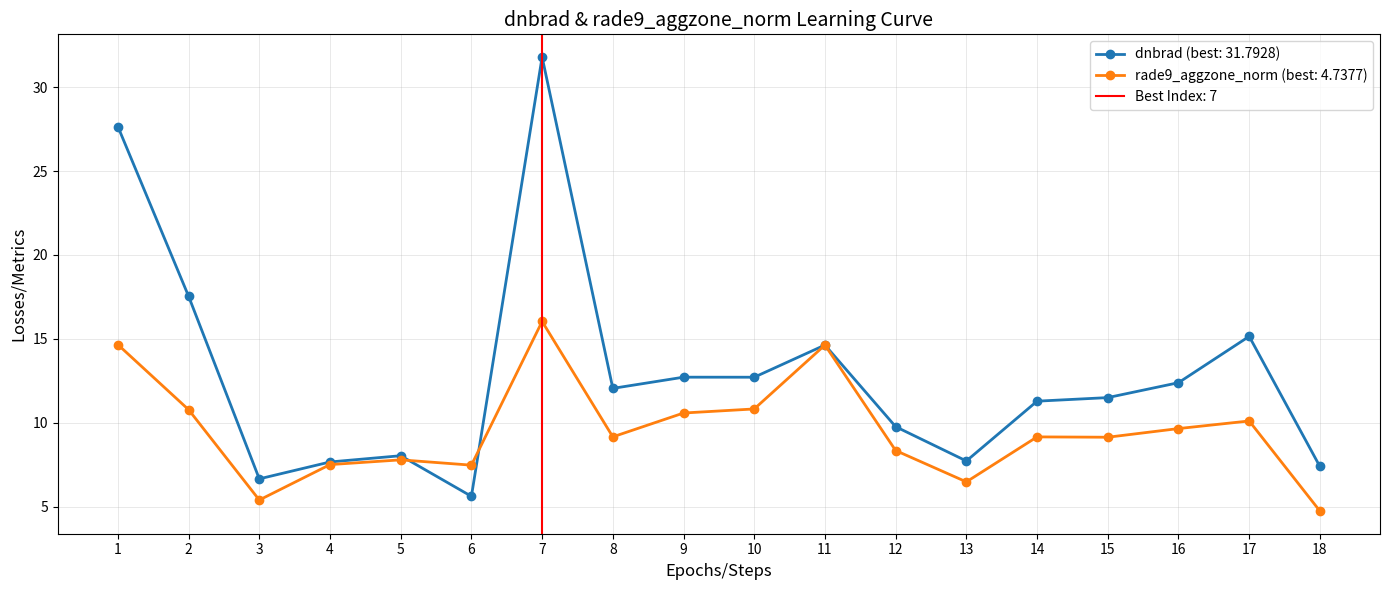

What is the lowest value of the rade9_aggzone_norm (best: 4.7377) series?

4.7